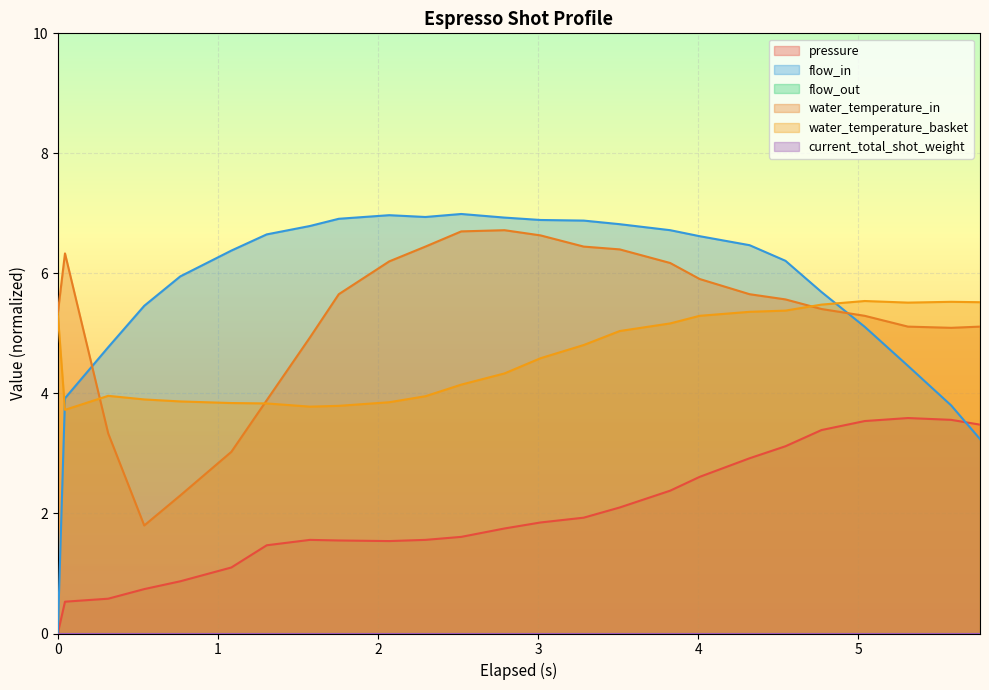

What is the difference between the maximum and second lowest values in the water_temperature_basket series?

1.8